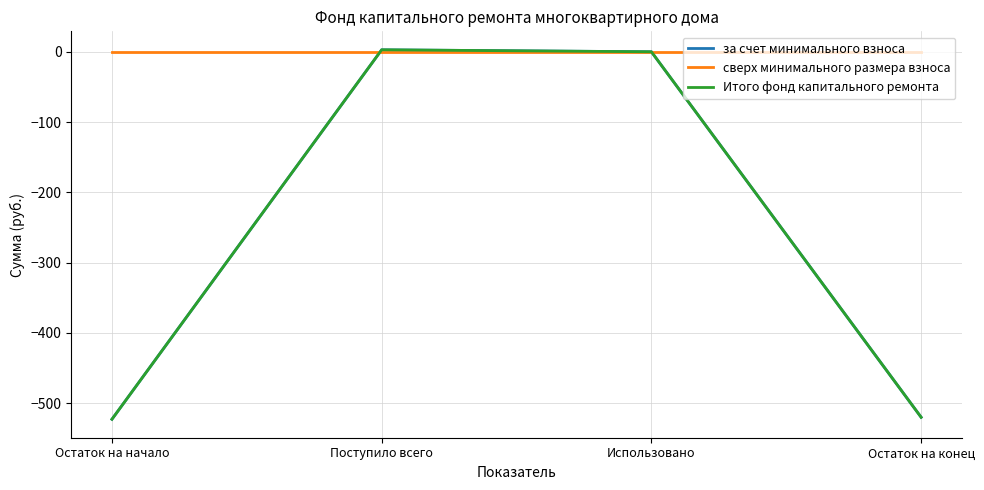

True or false: сверх минимального размера взноса and Итого фонд капитального ремонта cross at least once.

True